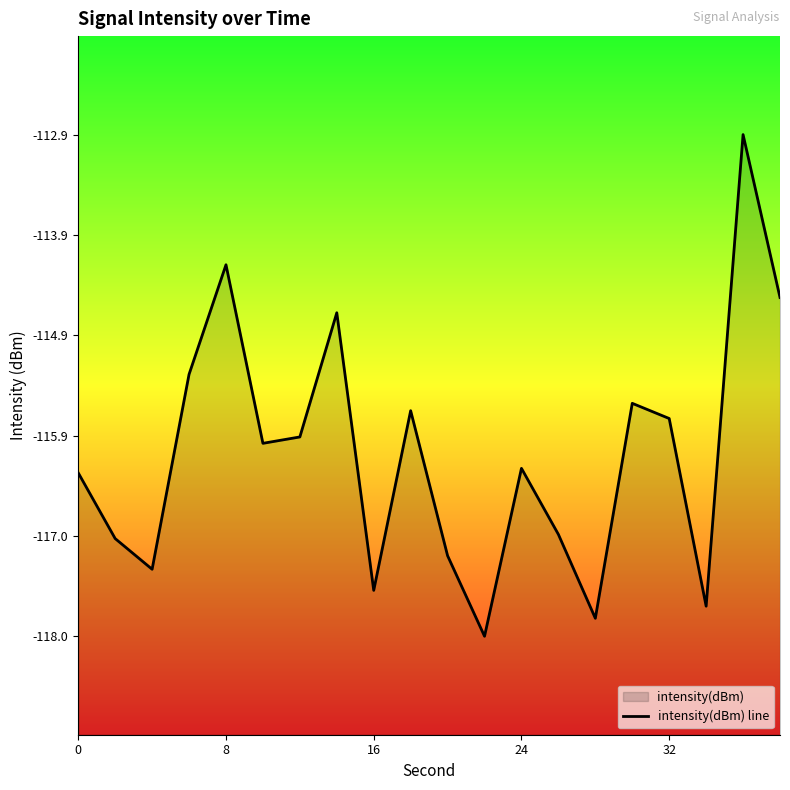

How many data points are less than -116?

11